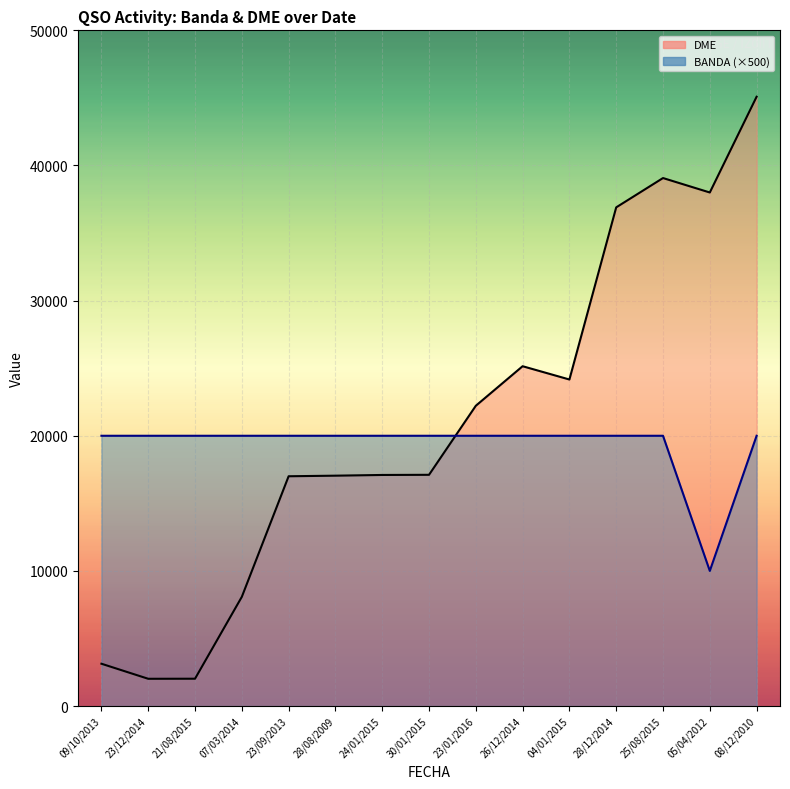

Which series has the widest spread of values?

DME (line)